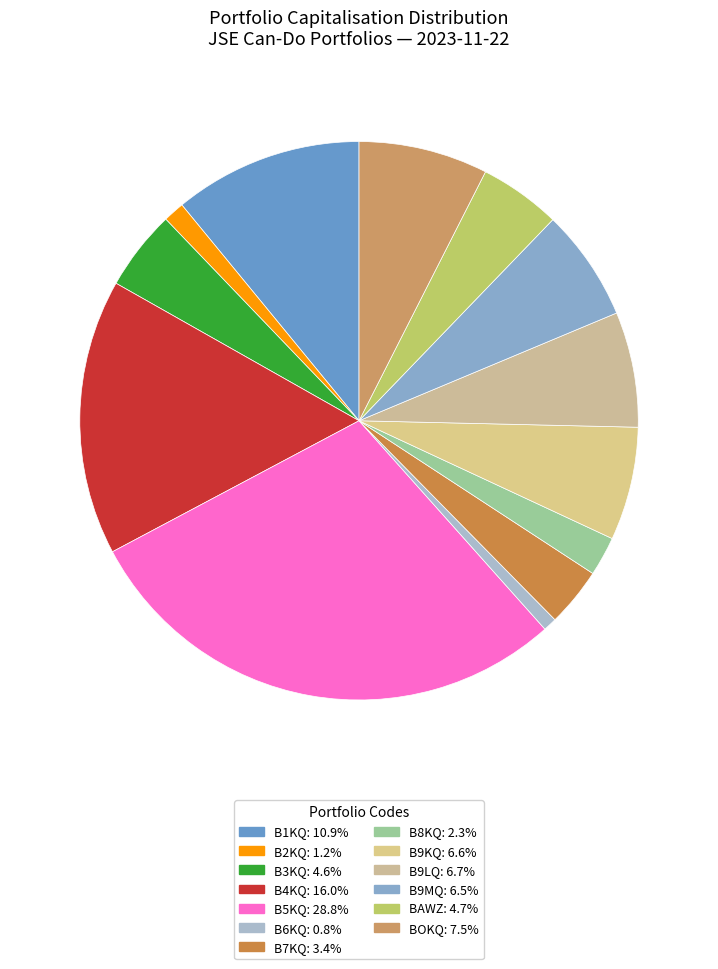

Count the number of slices in the pie.

13